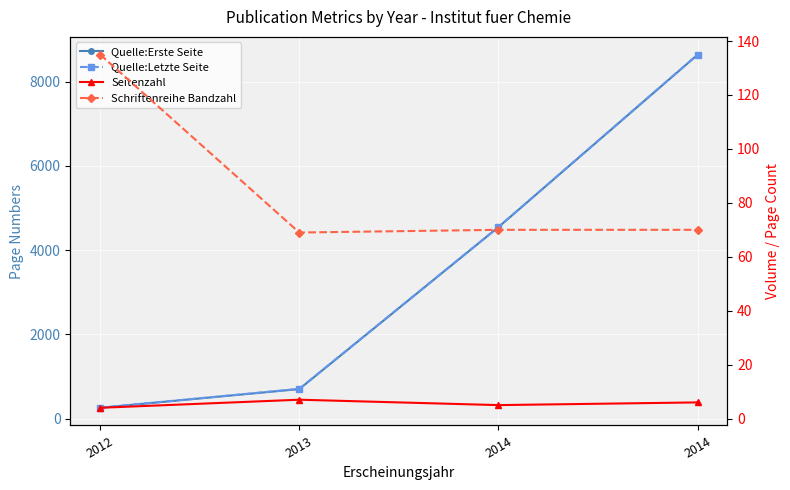

How many lines are shown in the chart?

4